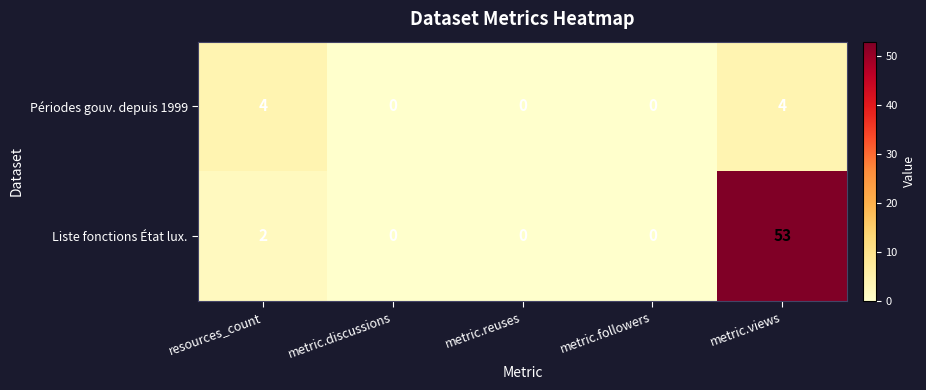

Reading left to right, list all the values displayed in this chart.

Périodes gouv. depuis 1999: 4	0	0	0	4
Liste fonctions État lux.: 2	0	0	0	53